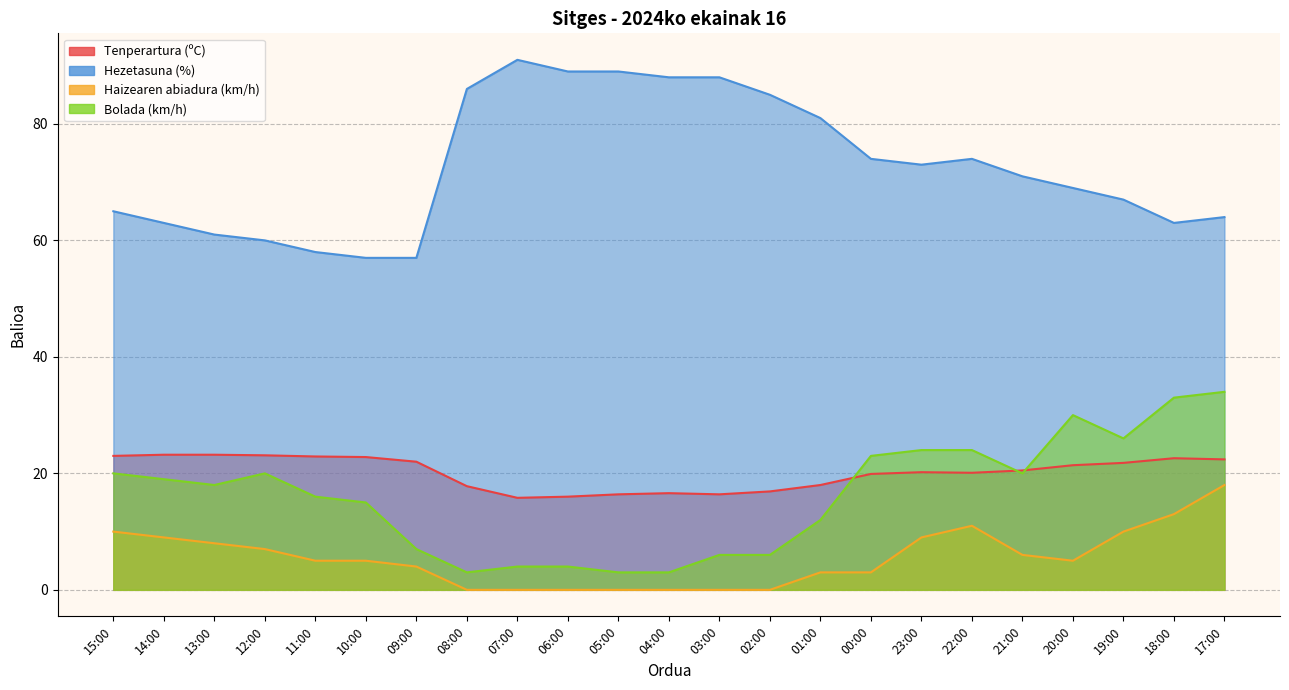

The Hezetasuna (%) series shows 64.0 at 17:00. True or false?

True